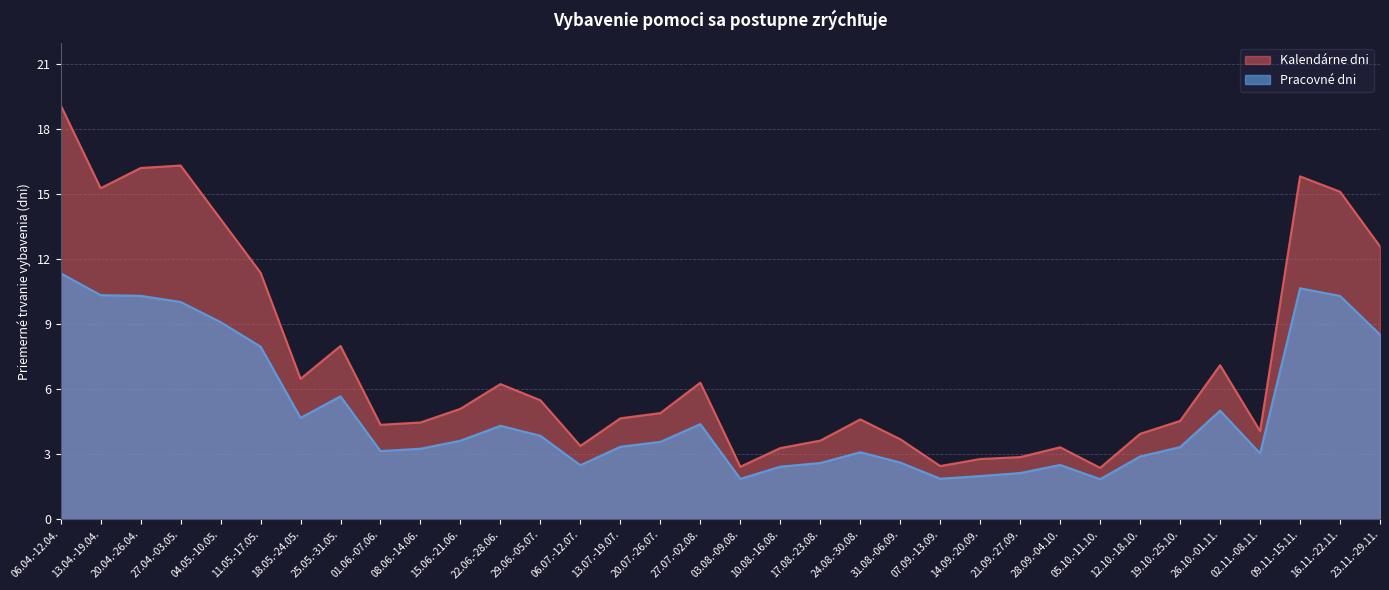

Which series has the largest total across all categories?

Kalendárne dni